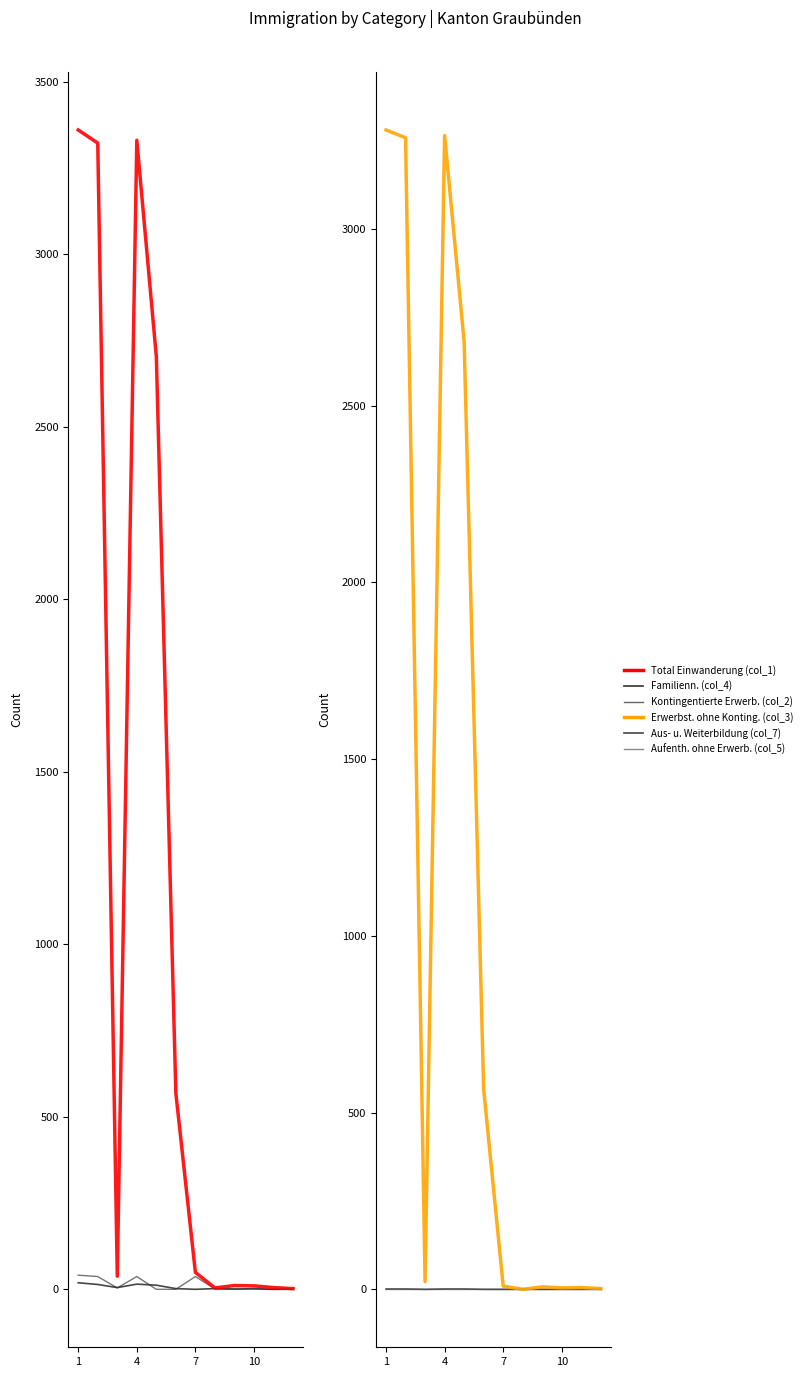

How many data points in Familienn. (col_4) are above 2?

5